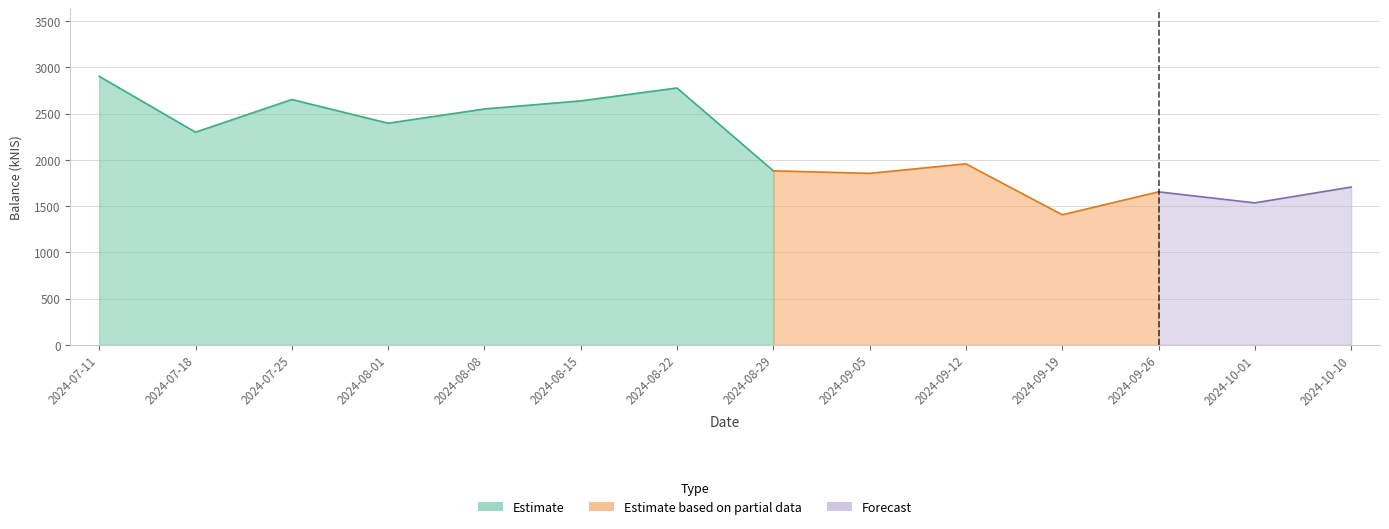

What is the change in value from 2024-08-15 to 2024-09-26?

-983.5